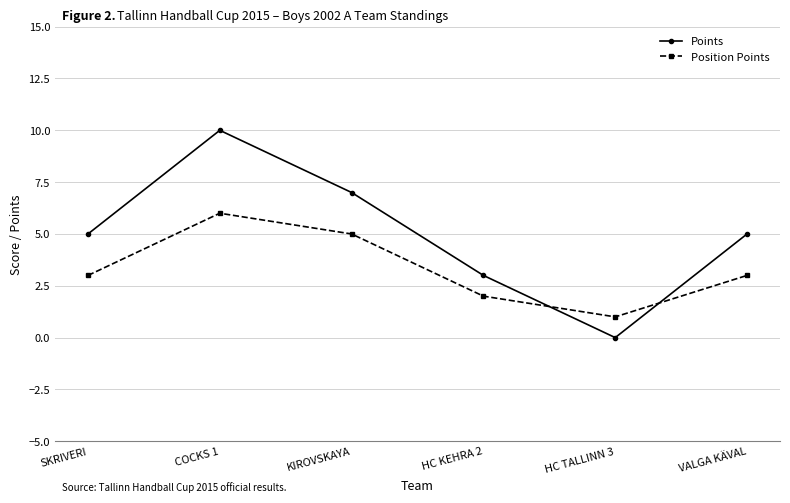

What is the value of the Position Points point at the 1st from the left?

3